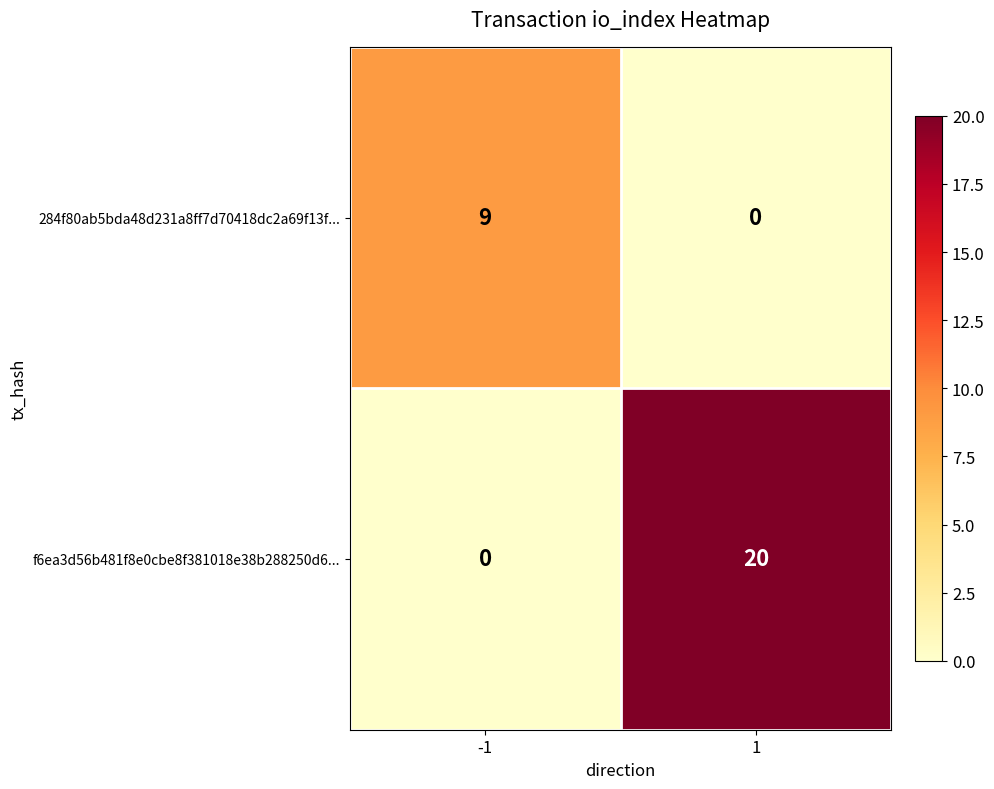

Rank the series by their average value, from lowest to highest.

284f80ab5bda48d231a8ff7d70418dc2a69f13f..., f6ea3d56b481f8e0cbe8f381018e38b288250d6...